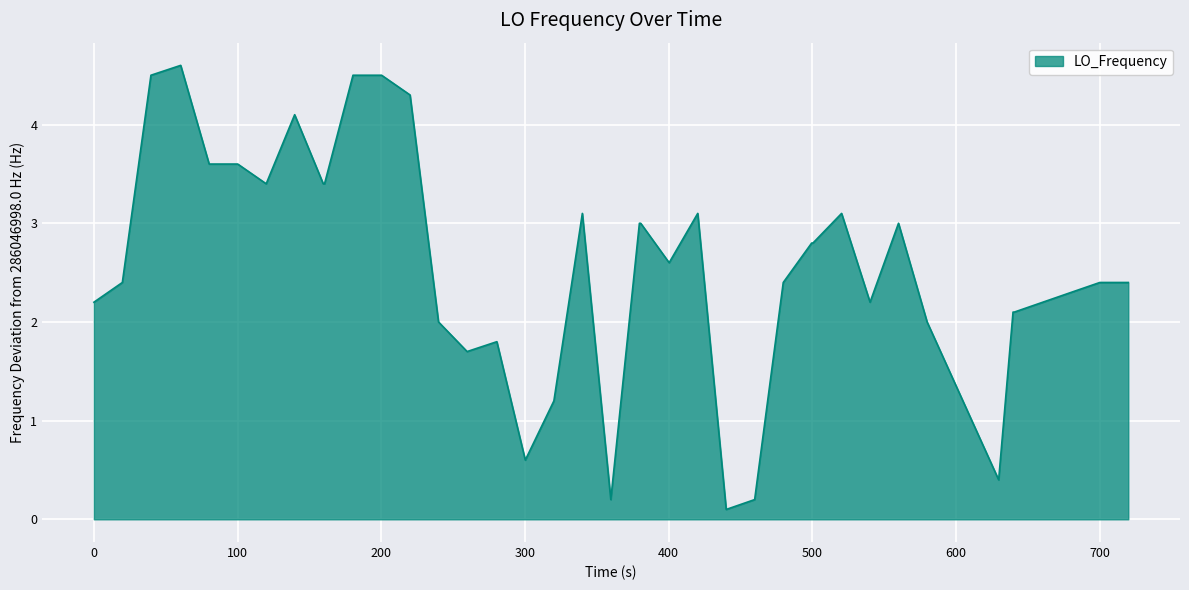

Reading left to right, transcribe all the data shown in this chart.

2.2	2.4	4.5	4.6	3.6	3.6	3.4	4.1	3.4	3.4	4.5	4.5	4.3	2.0	1.7	1.8	0.6	1.2	3.1	0.2	3.0	3.0	2.6	3.1	0.1	0.2	2.4	2.8	2.8	3.1	2.2	3.0	2.0	0.4	2.1	2.1	2.2	2.3	2.4	2.4